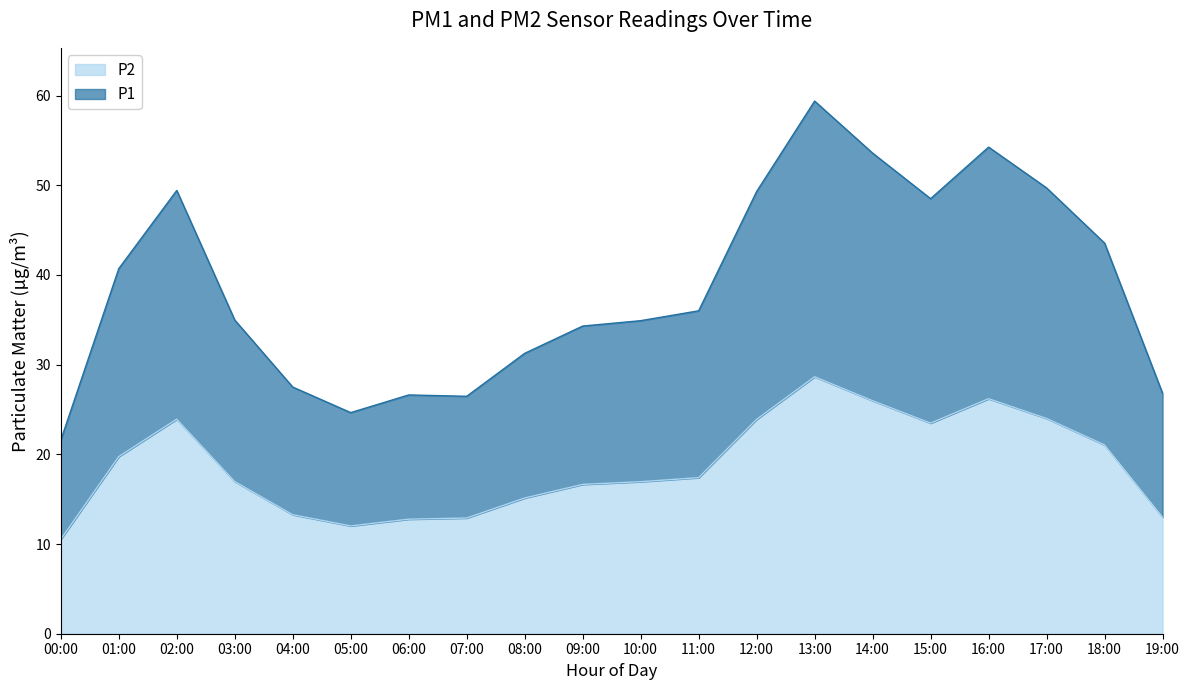

At which category does P1 reach its first local valley?

05:00